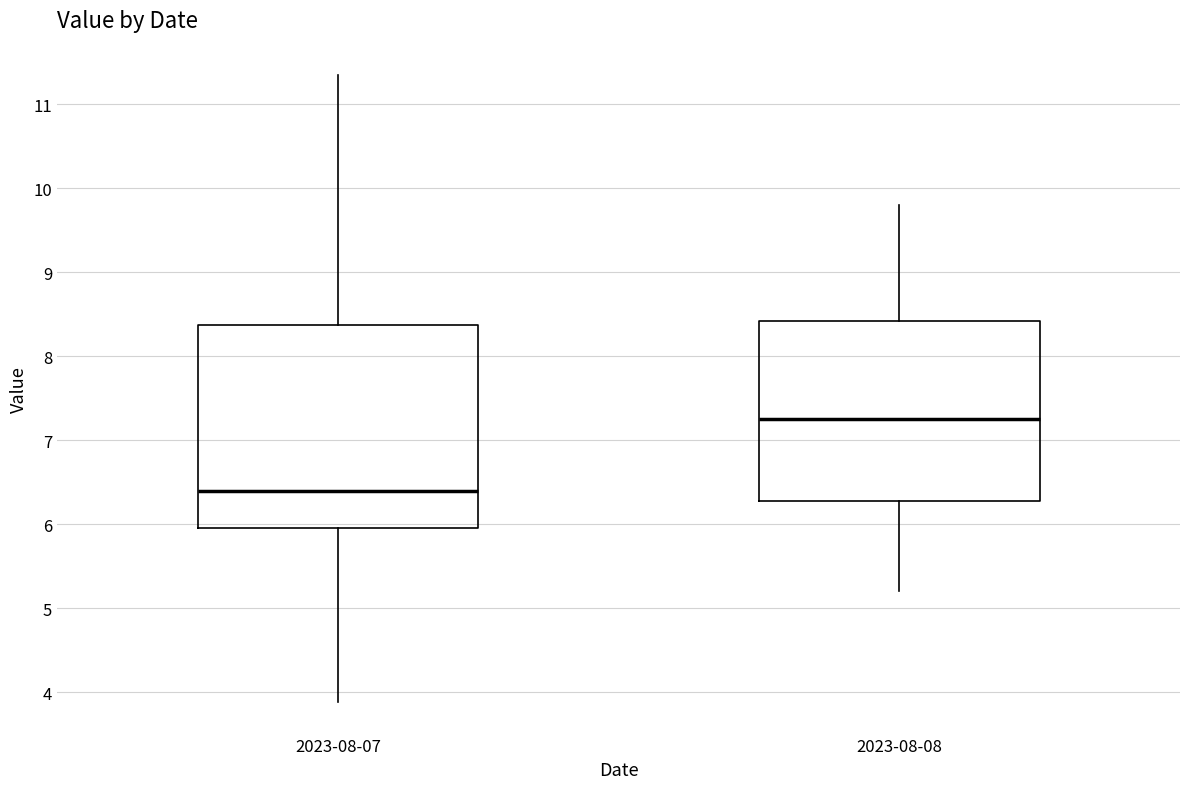

Where is the lower edge of the box for 2023-08-08 on the y-axis? The values are not printed on the chart, so give them approximately, as read against the axis.

6.3